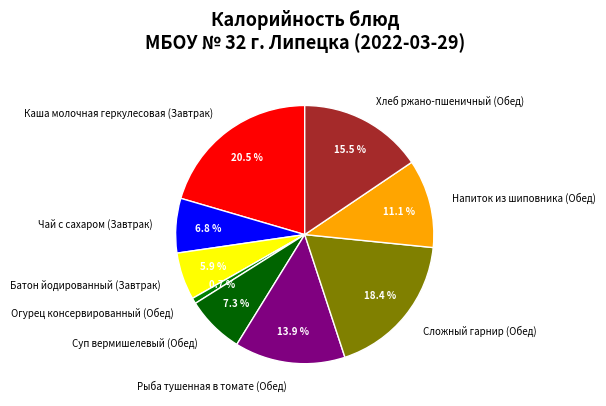

What is the smallest slice in the pie chart?

Огурец консервированный (Обед)